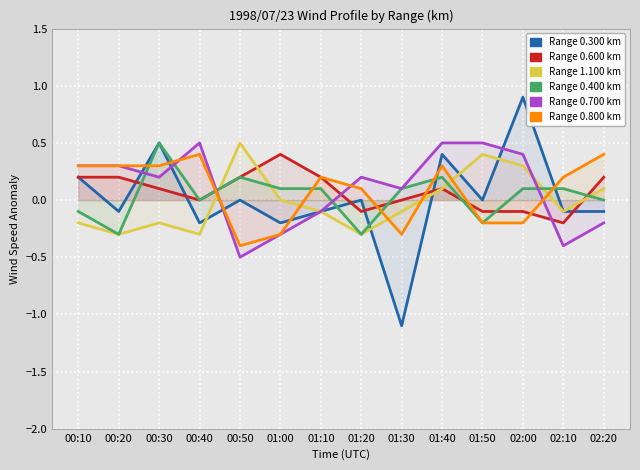

What is the label of the 3rd point from the left?

00:30